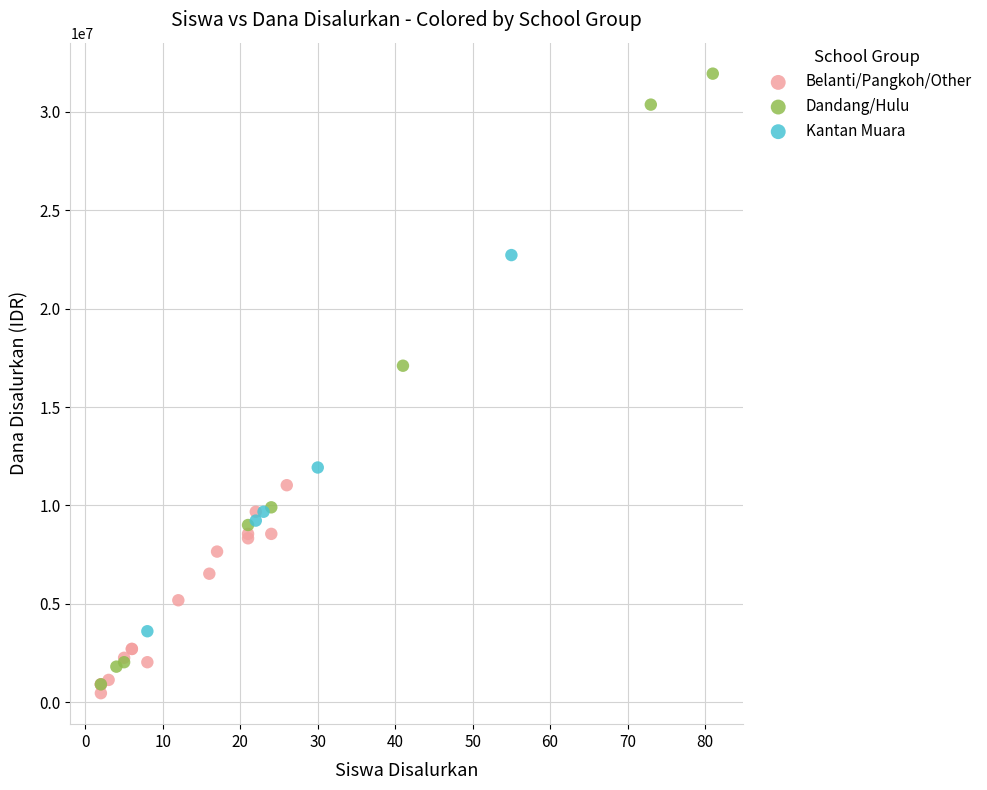

Which series has the largest Y range (max minus min)?

Dandang/Hulu